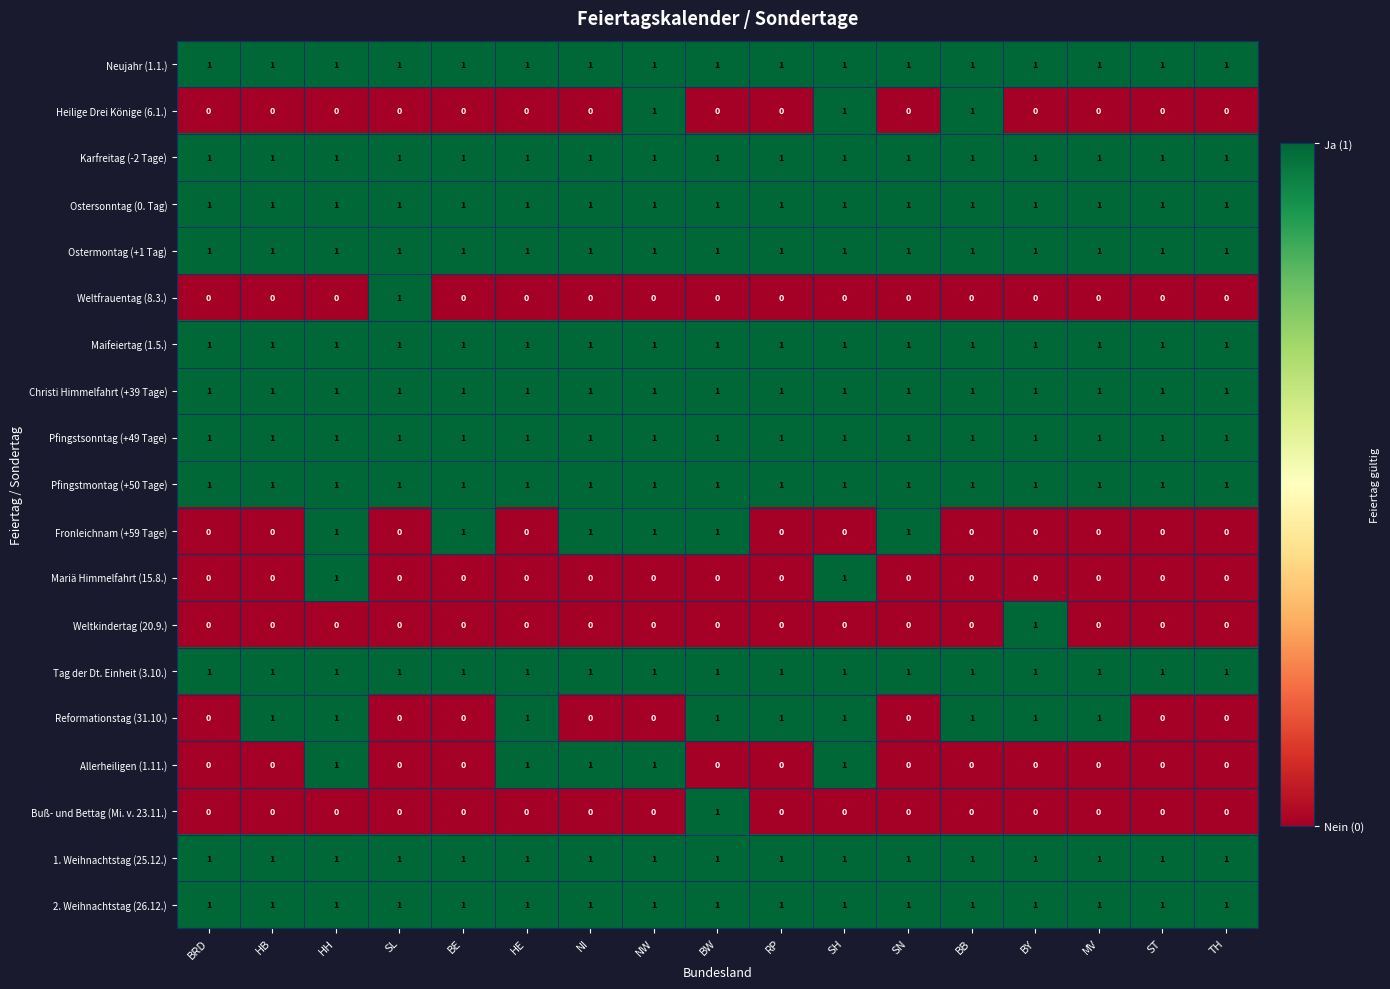

True or false: Pfingstsonntag (+49 Tage) has a value of 0 at NI.

False